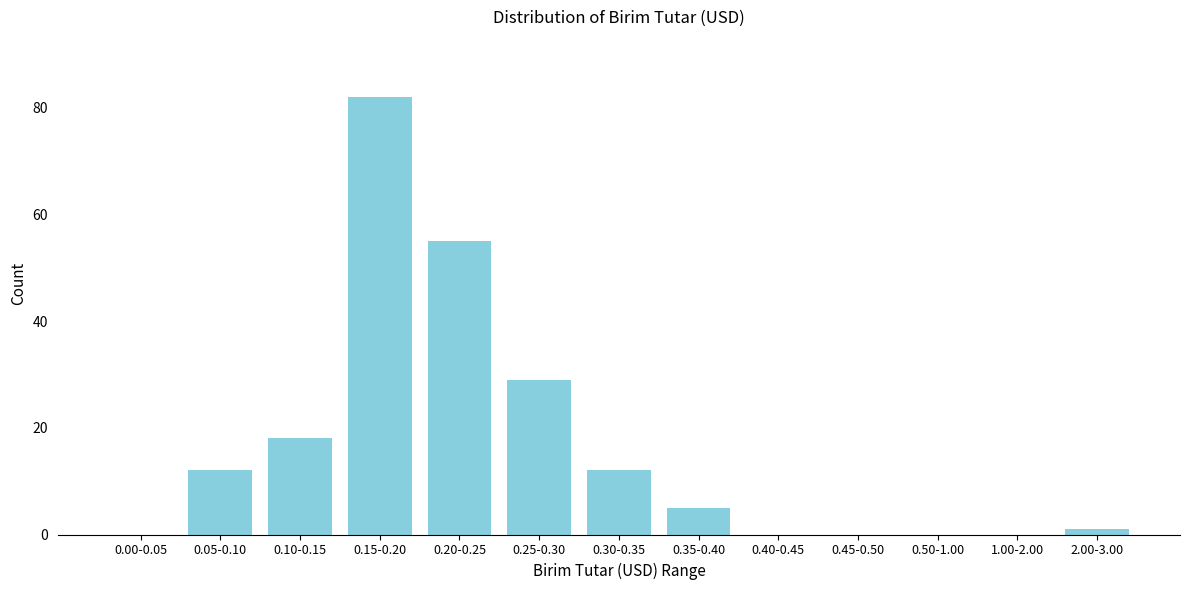

Reading right to left, list all the values displayed in this chart.

2.00-3.00=1	1.00-2.00=0	0.50-1.00=0	0.45-0.50=0	0.40-0.45=0	0.35-0.40=5	0.30-0.35=12	0.25-0.30=29	0.20-0.25=55	0.15-0.20=82	0.10-0.15=18	0.05-0.10=12	0.00-0.05=0